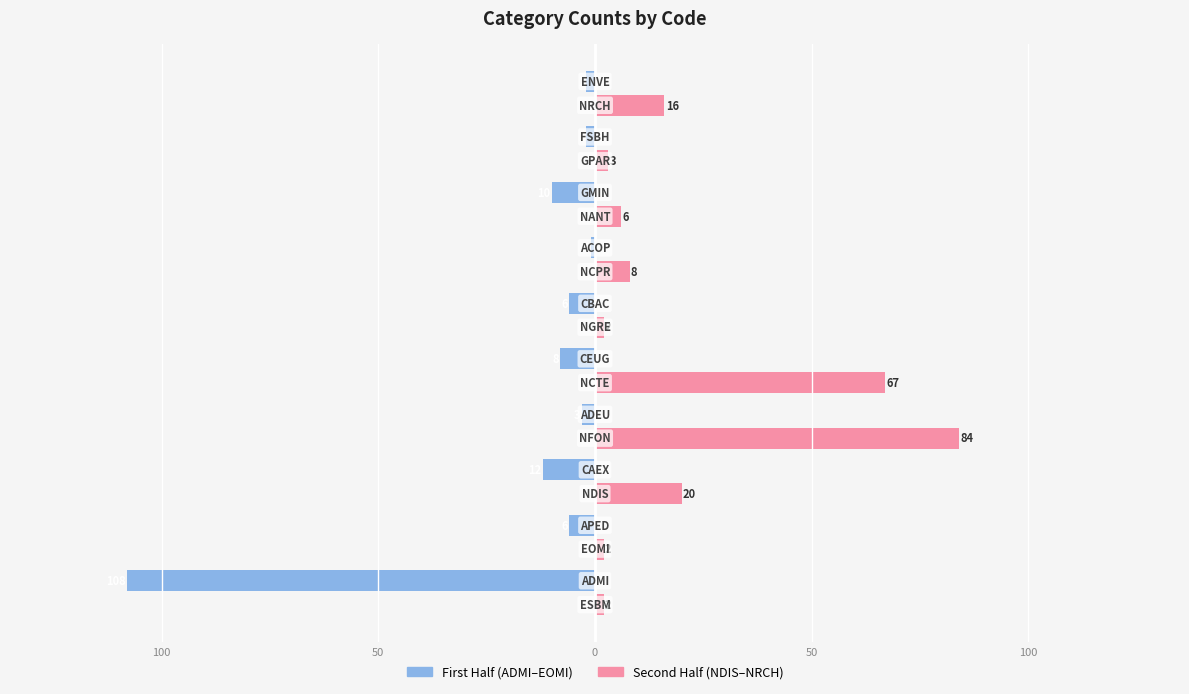

Are the bars grouped side by side (vs. stacked)?

Yes